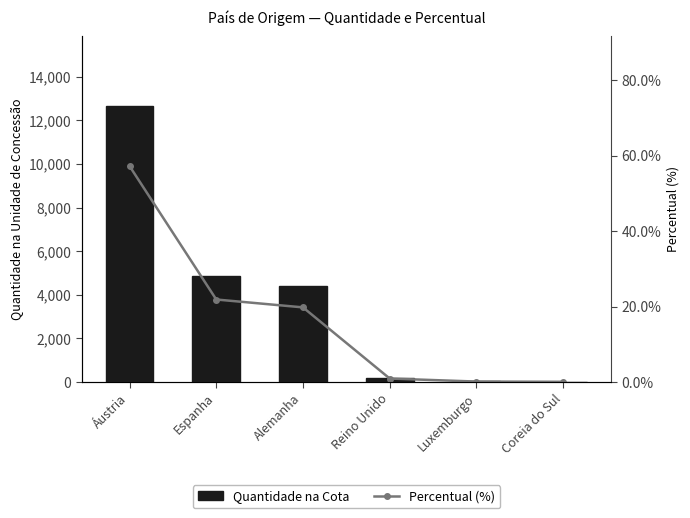

Rank the series by their average value, from lowest to highest.

Percentual (%), Quantidade na Cota